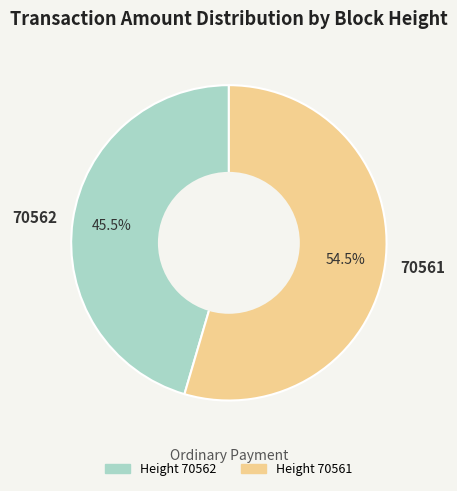

To the nearest percent, what is the difference between the largest and smallest slice percentages?

9%